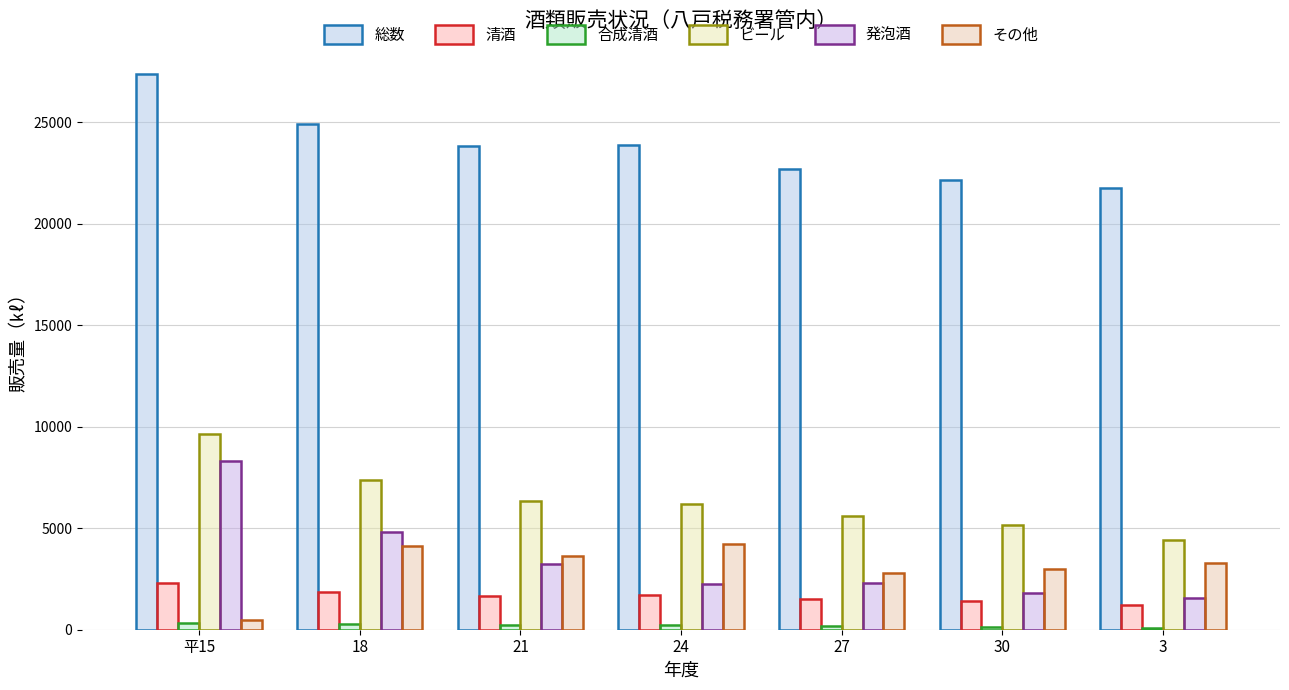

List the series in order of their peak value, lowest first.

合成清酒, 清酒, その他, 発泡酒, ビール, 総数